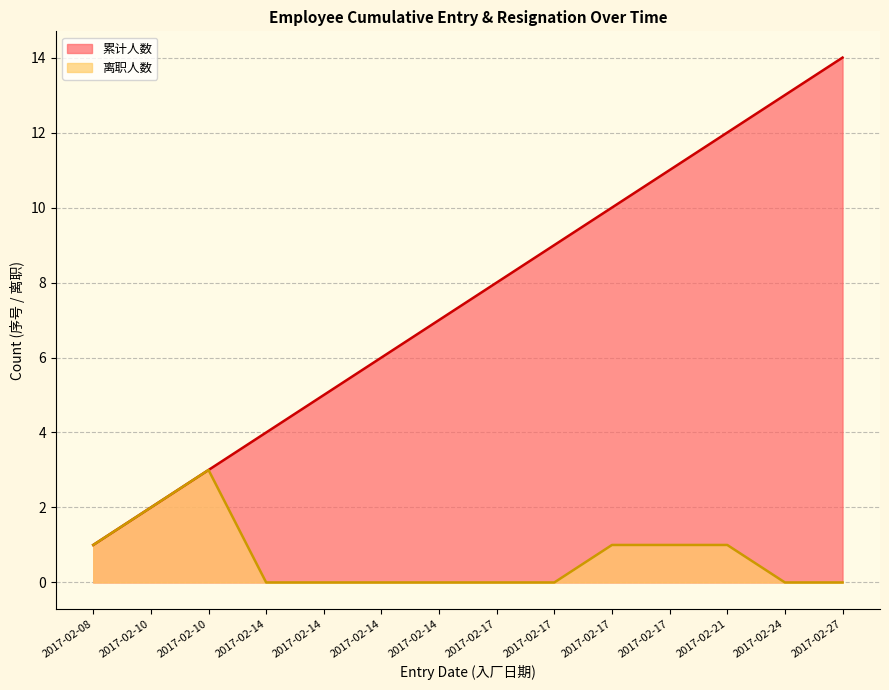

What is the sum of the 累计人数 values at 2017-02-14 and 2017-02-17?

15